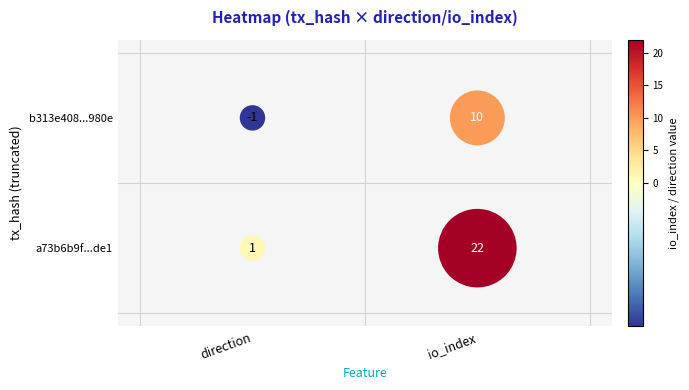

Which series has the largest total across all categories?

a73b6b9f22c67c6ec7769efc1776d76b60abde1